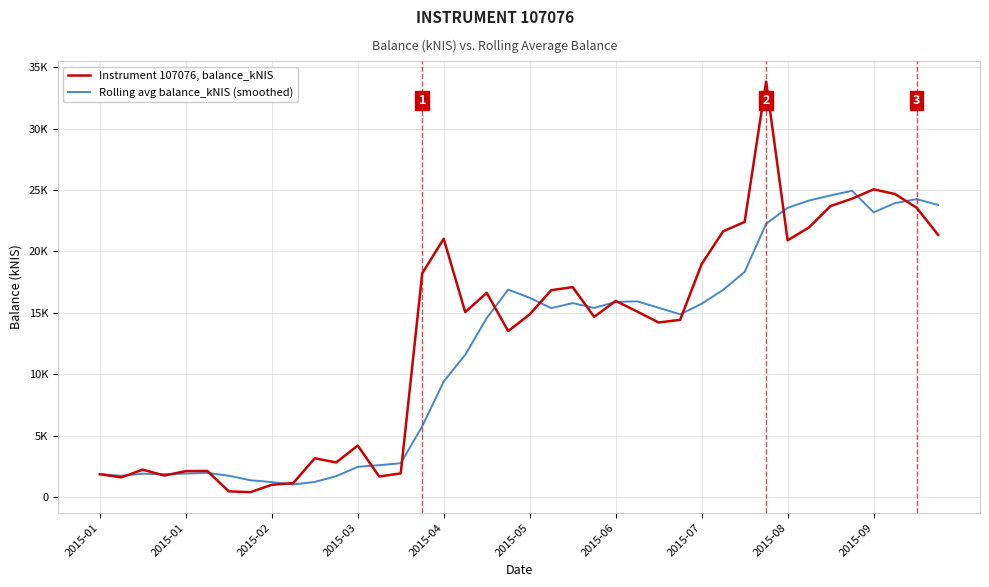

Does the chart display data point markers on the line(s)?

No